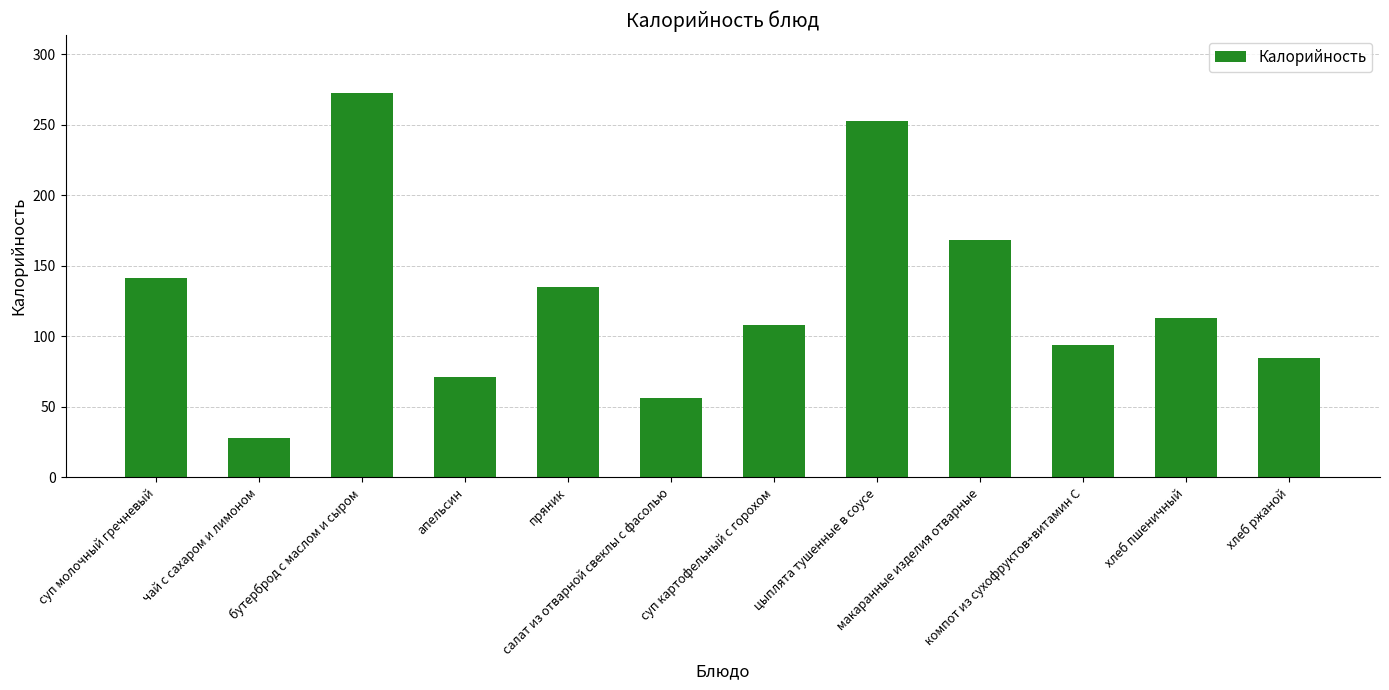

At which label is the value closest to 150?

суп молочный гречневый